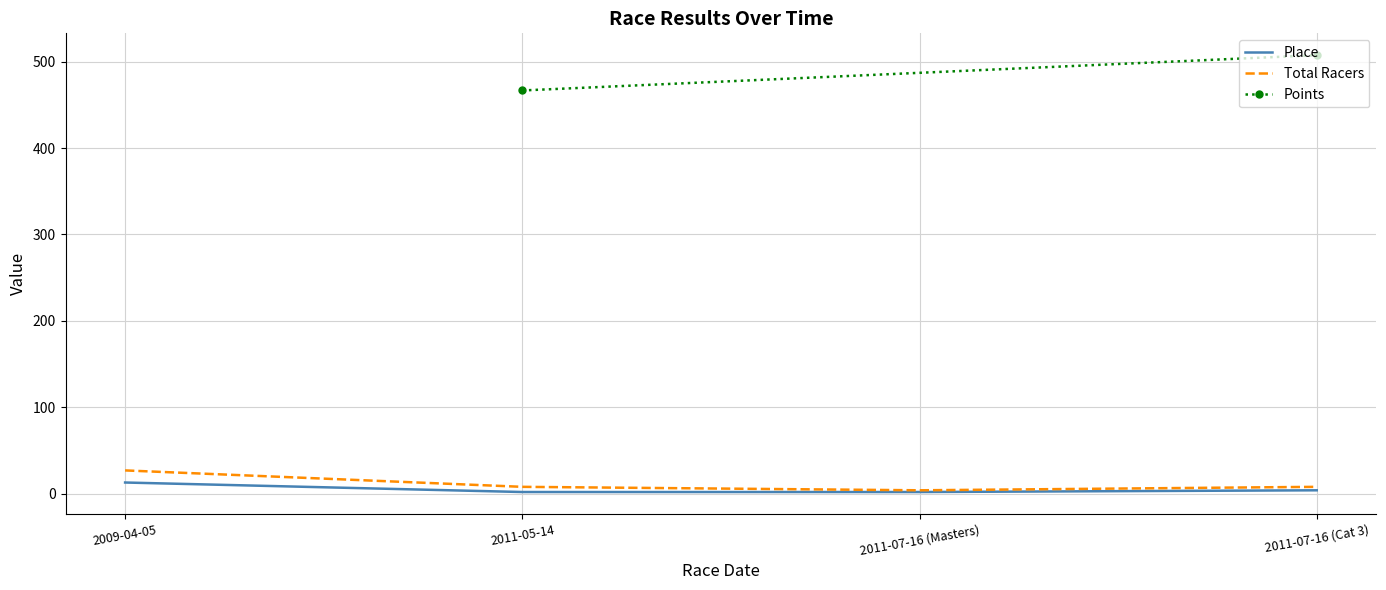

Rank the categories by Total Racers value from highest to lowest.

2009-04-05, 2011-05-14, 2011-07-16 (Cat 3), 2011-07-16 (Masters)